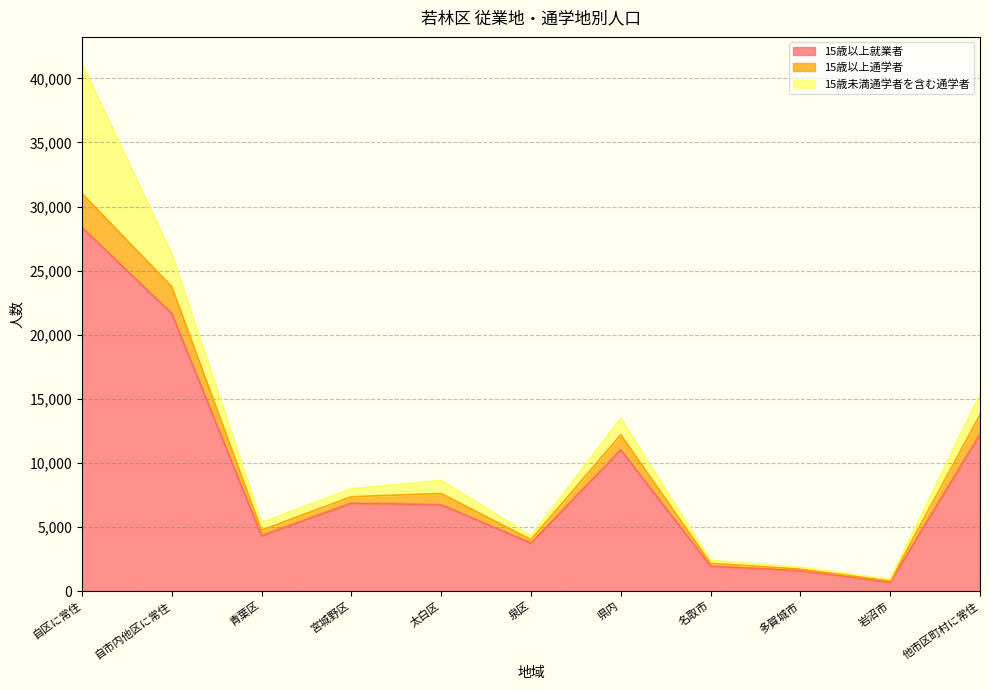

What is the value of the 15歳以上通学者 point at the 6th from the left?

4016